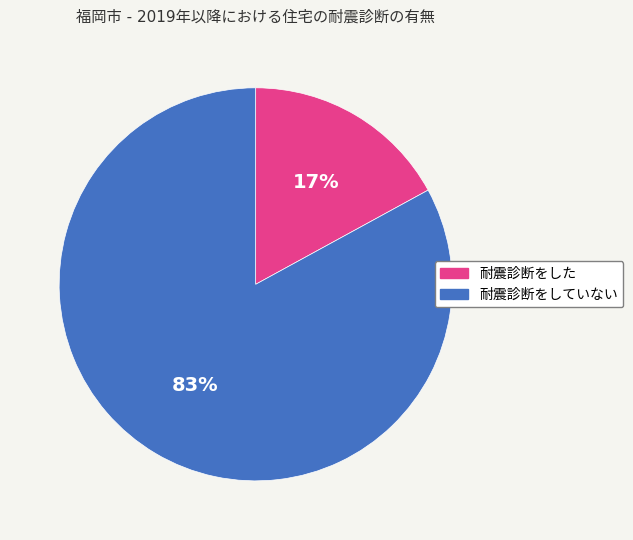

How many slices are in this pie chart?

2